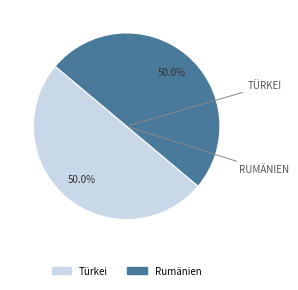

Count the number of slices in the pie.

2